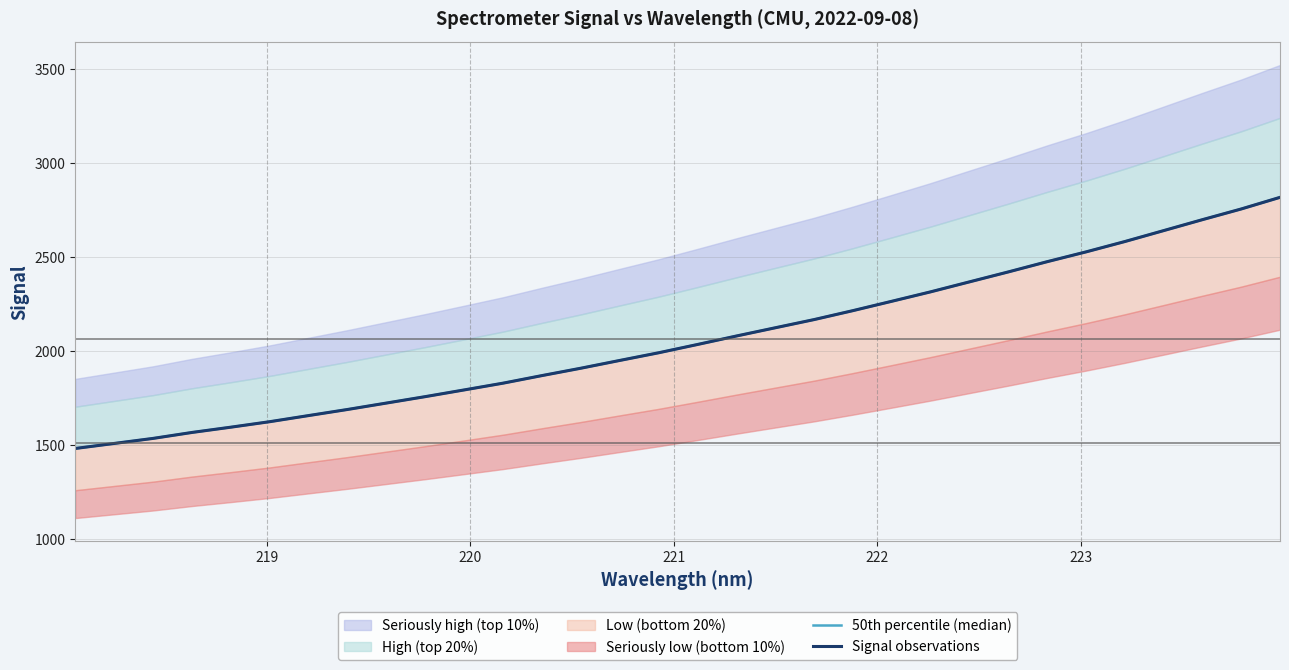

What is the maximum value for Signal observations?

2818.7